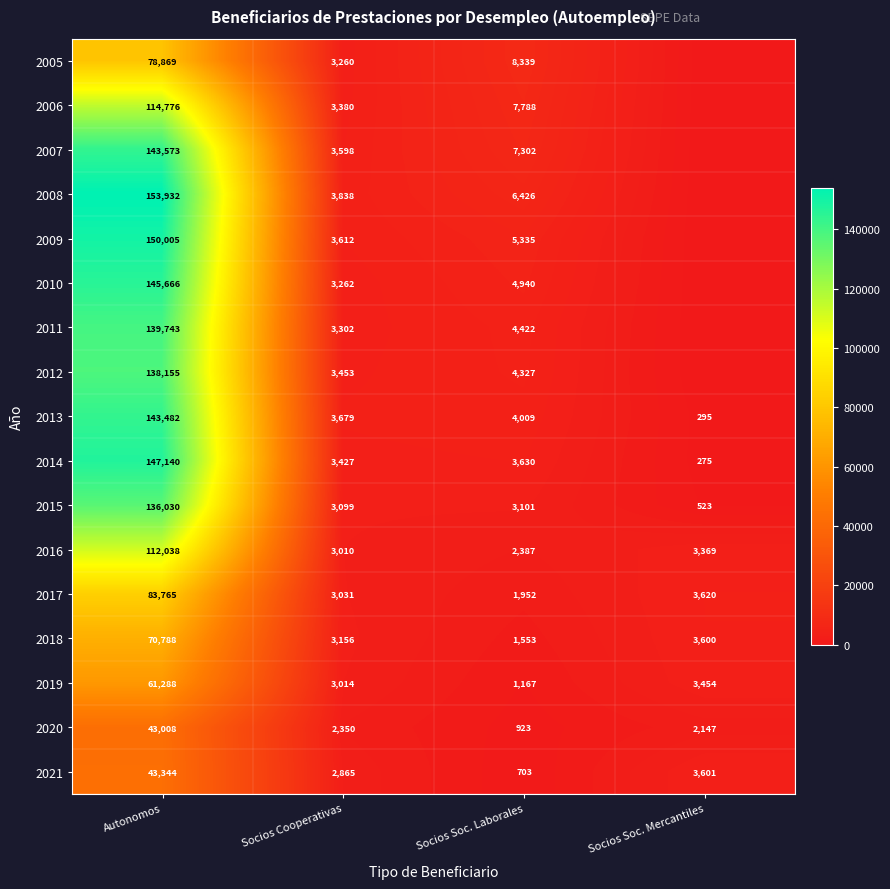

Which has a higher value, Socios Cooperativas or Autonomos?

Autonomos